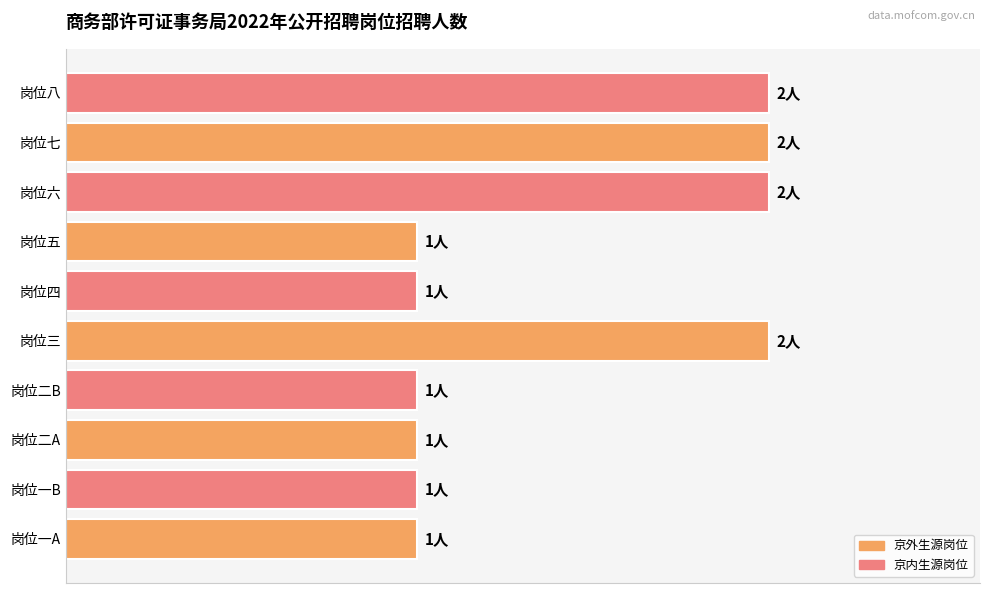

Are the bars horizontal?

Yes